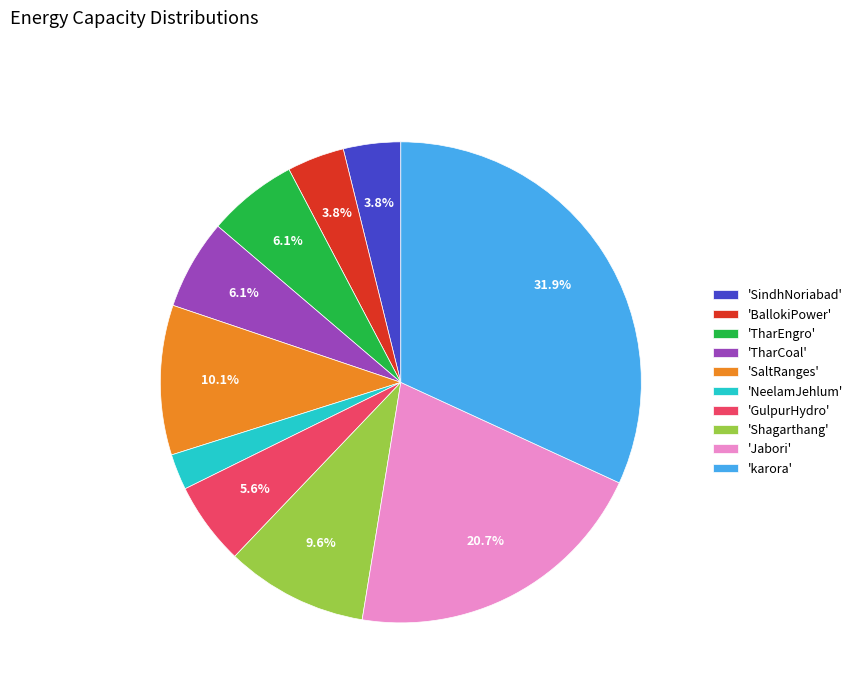

To the nearest percent, what is the average slice percentage?

10%